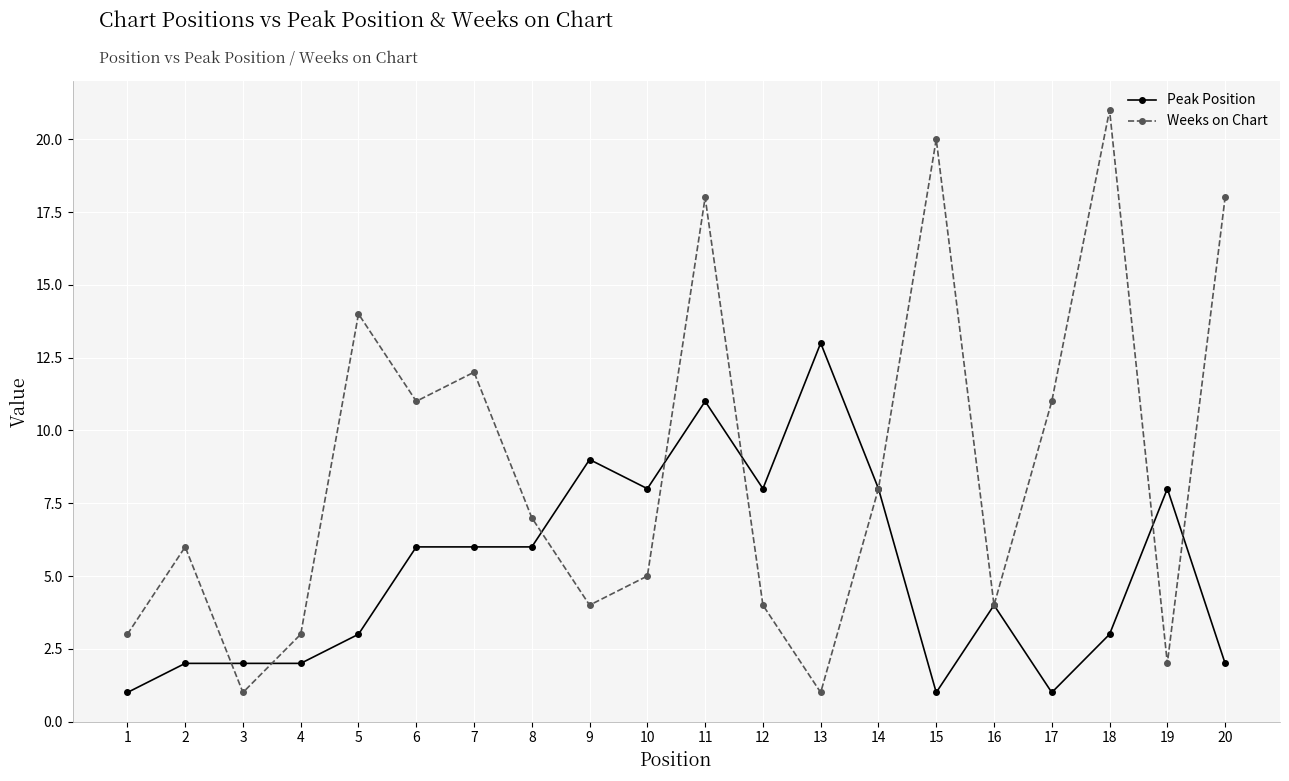

How many distinct data groups are displayed?

2